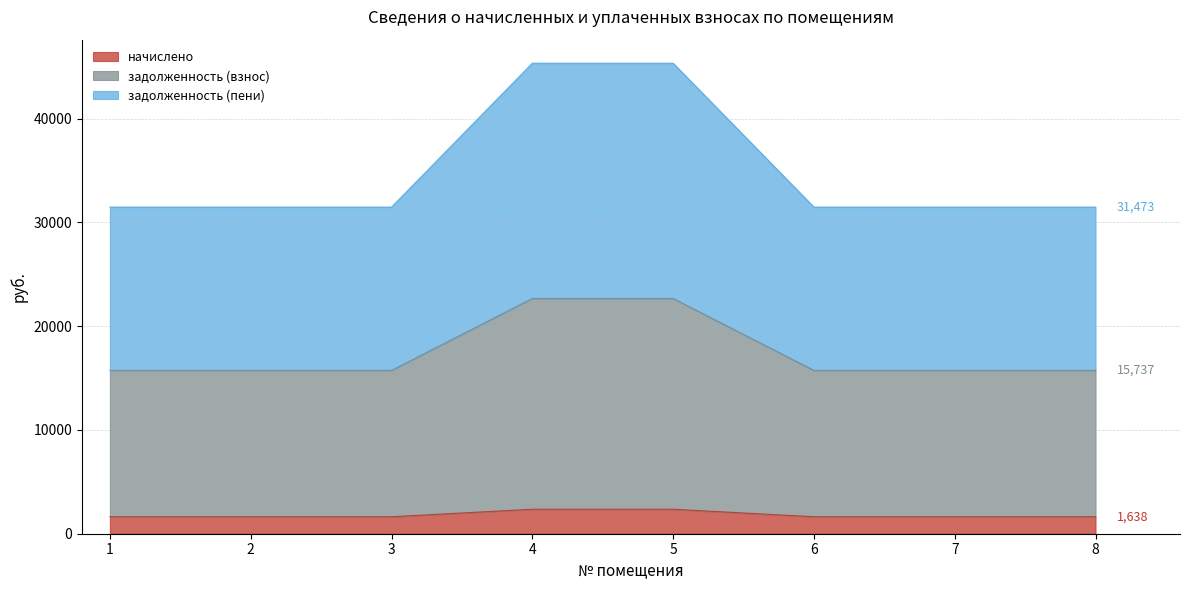

The value of задолженность (взнос) at 8 is 15736.6. True or false?

True